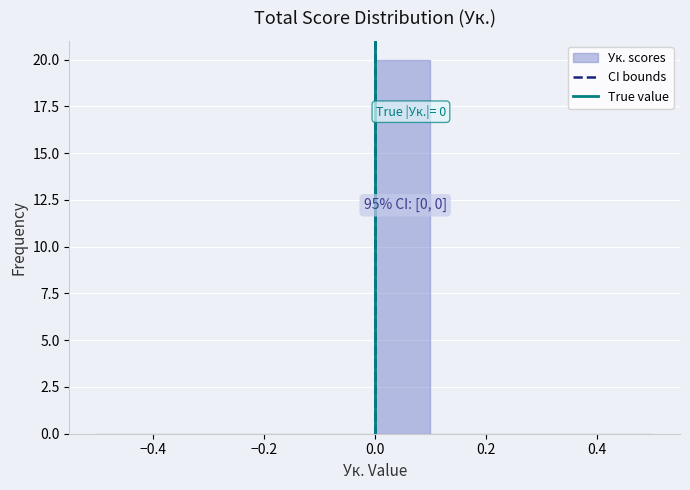

Which range on the x-axis has the tallest bar?

0.0 to 0.1